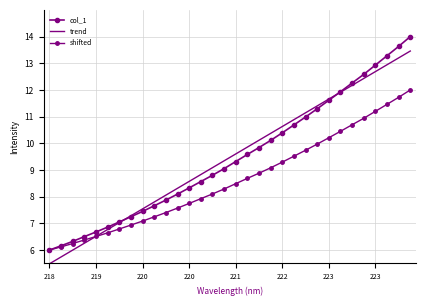

What are all the series names shown in the legend?

col_1, trend, shifted